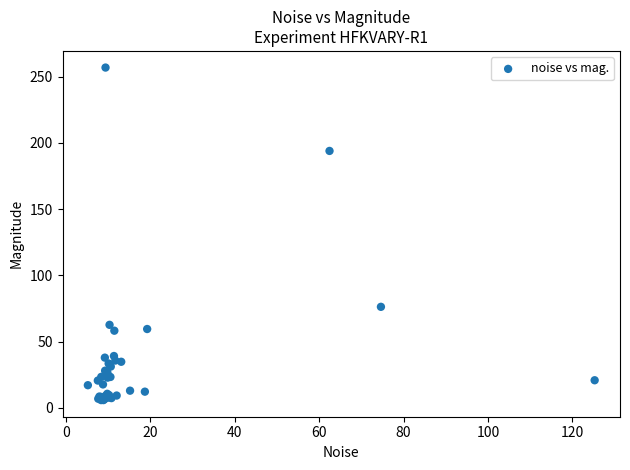

What Y value in the scatter plot is closest to 131?

76.2